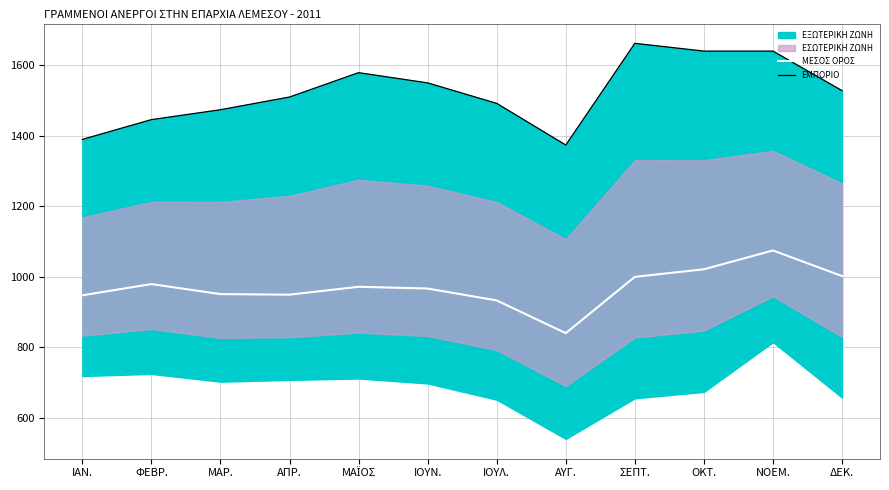

How many interior local valleys does the ΕΜΠΟΡΙΟ series have?

1